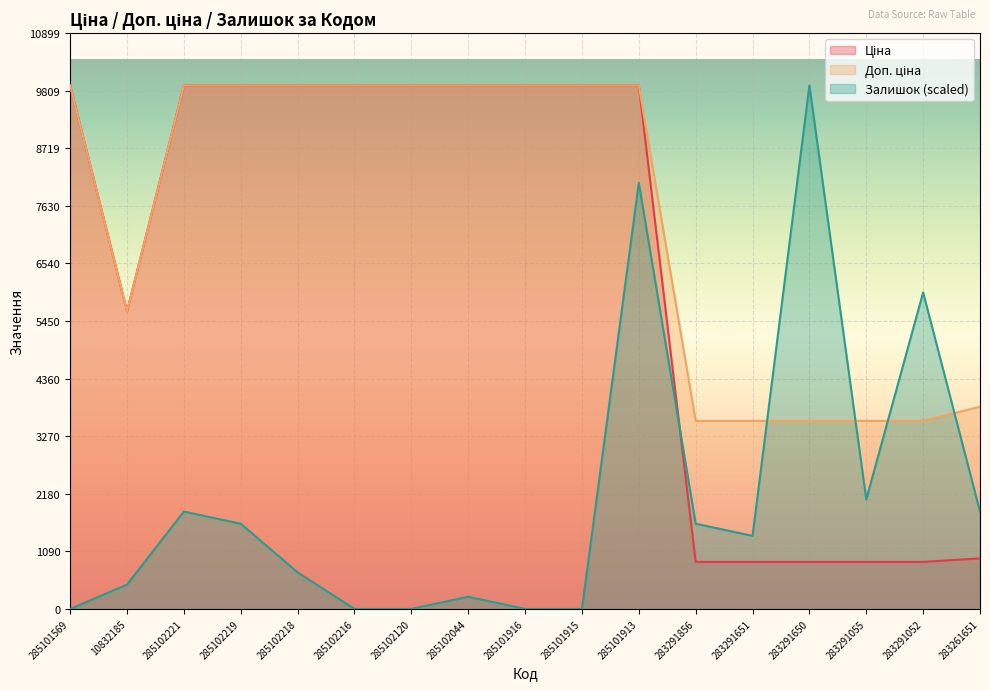

True or false: Ціна has more than 2 interior local peaks.

False